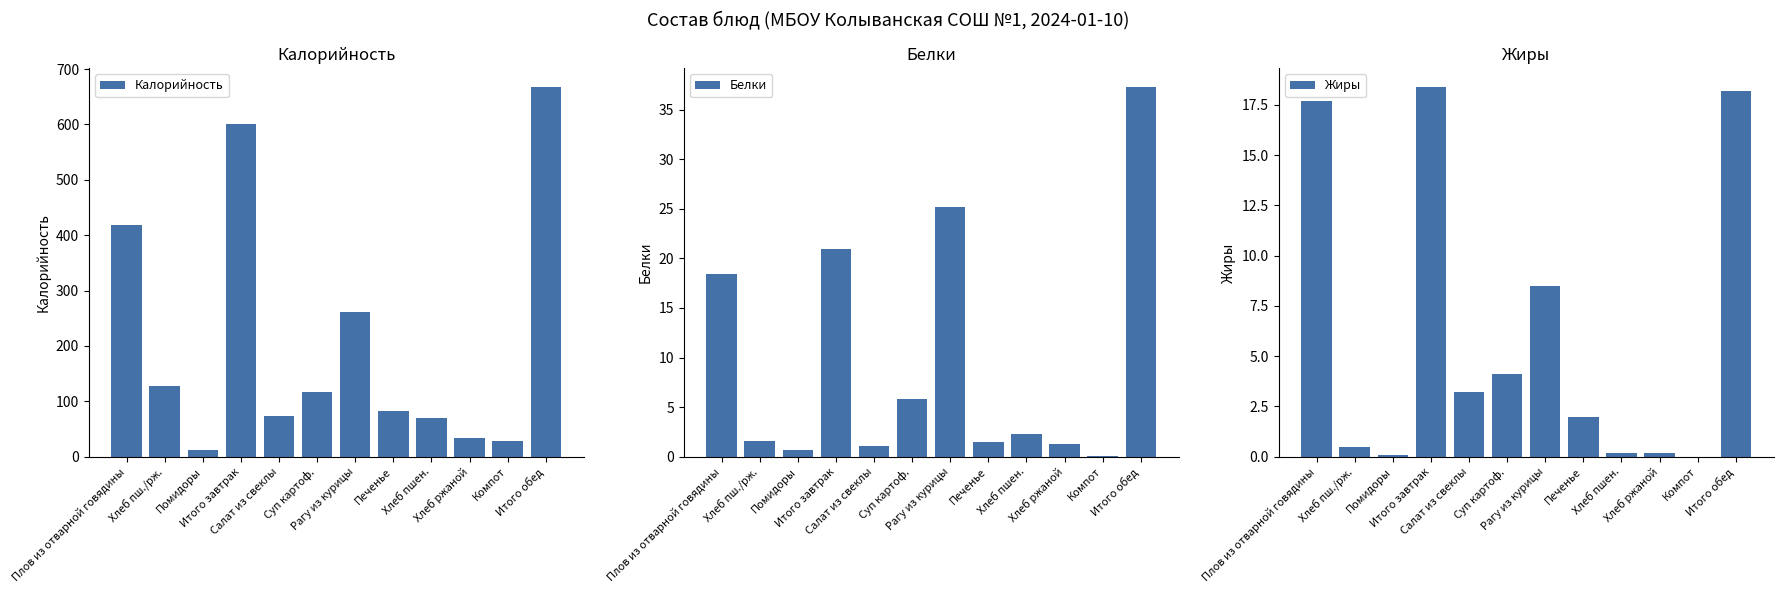

Which series has the largest total across all categories?

Калорийность